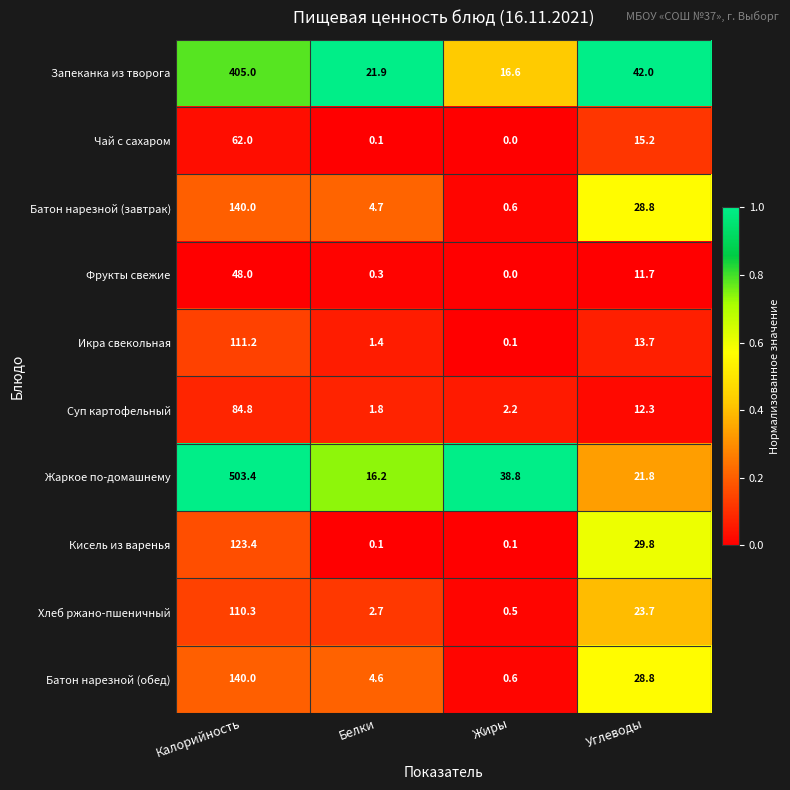

Is it true that Икра свекольная equals 13.7 at Углеводы?

True